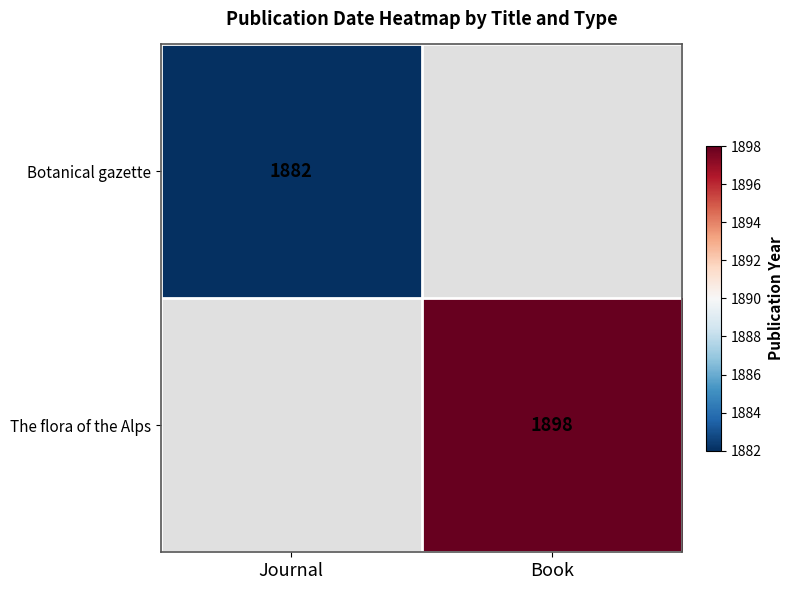

Is it true that Botanical gazette equals 908 at Journal?

False